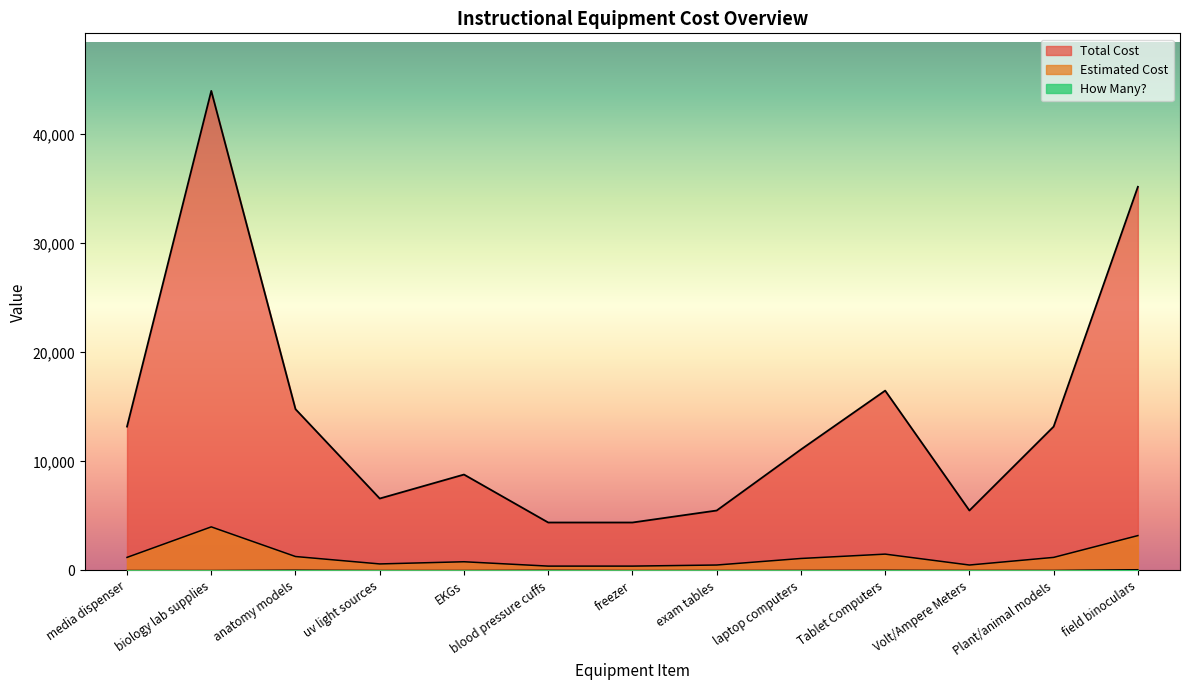

Rank the series by their maximum value, from lowest to highest.

How Many?, Estimated Cost, Total Cost